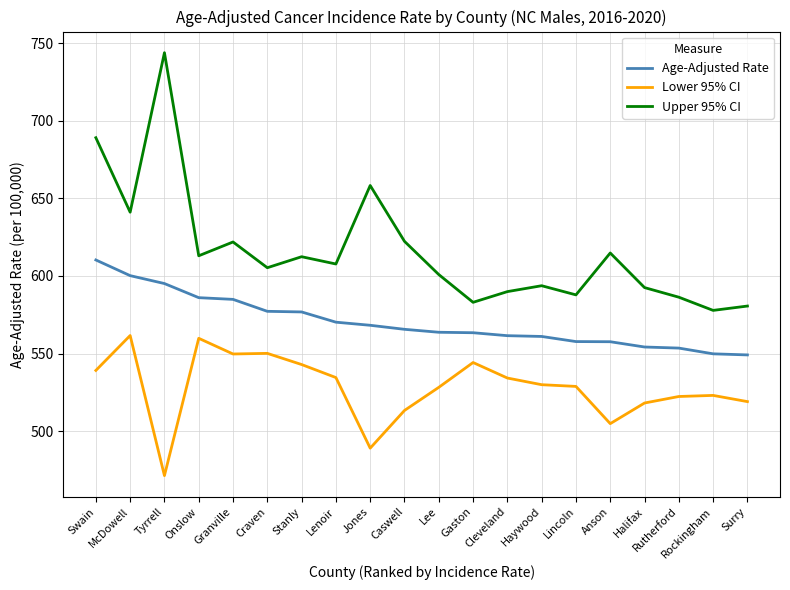

How many lines are shown in the chart?

3